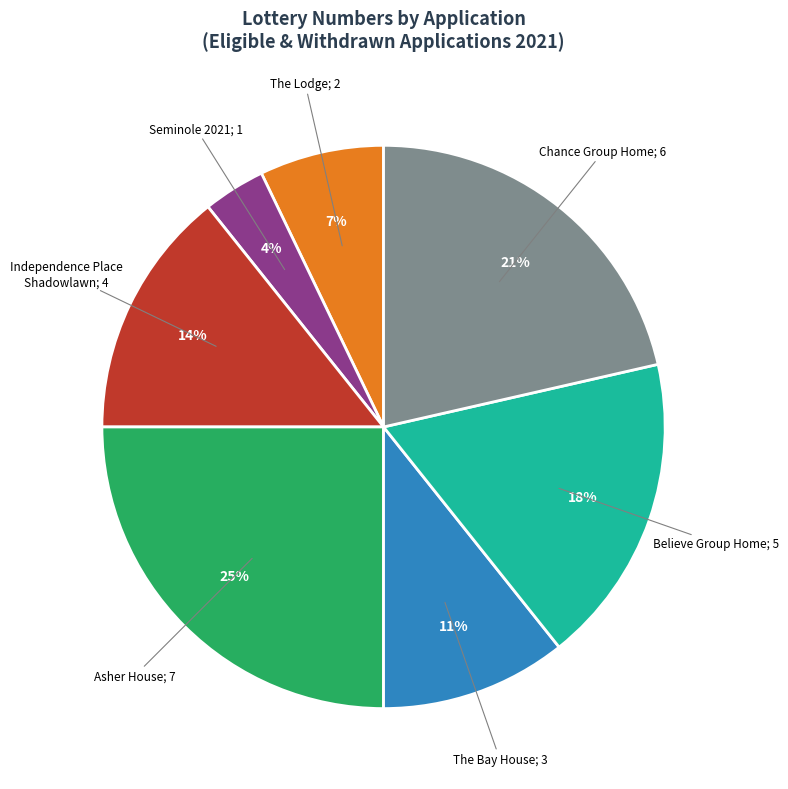

How many segments does this pie chart have?

7